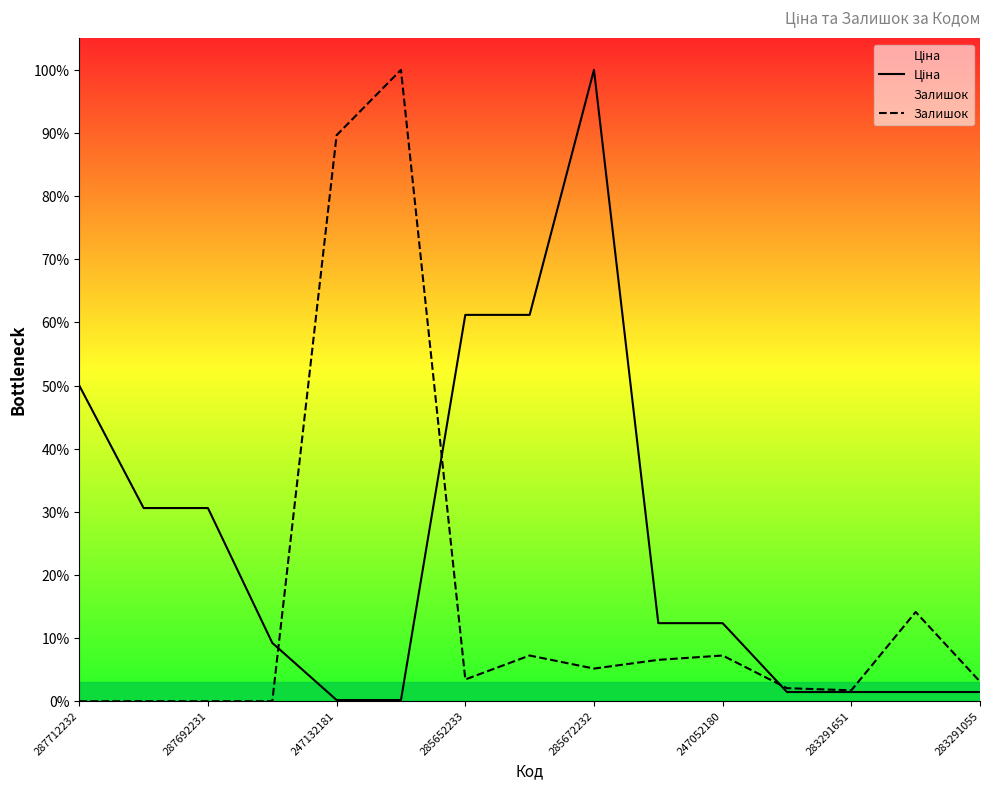

Reading left to right, transcribe all the data shown in this chart.

Ціна: 0.5	0.3	0.3	0.1	0.0	0.0	0.6	0.6	1.0	0.1	0.1	0.0	0.0	0.0	0.0
Залишок: 0.0	0.0	0.0	0.0	0.9	1.0	0.0	0.1	0.1	0.1	0.1	0.0	0.0	0.1	0.0